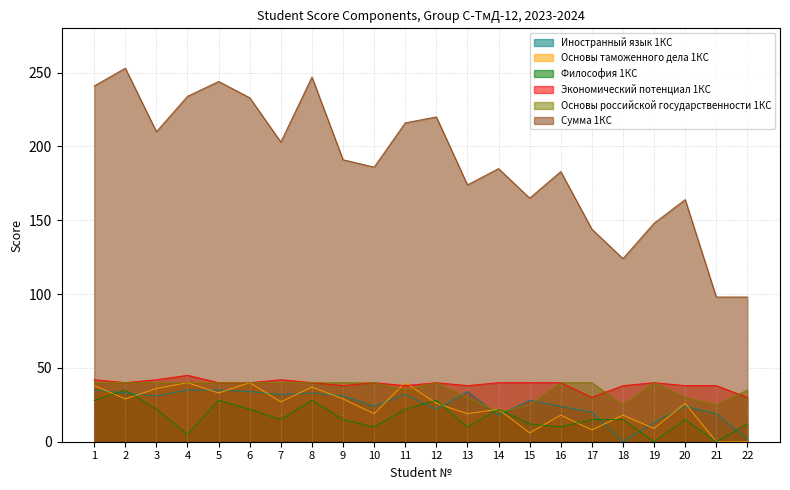

Which series ends up on top after the final intersection of Экономический потенциал 1КС and Основы российской государственности 1КС?

Основы российской государственности 1КС